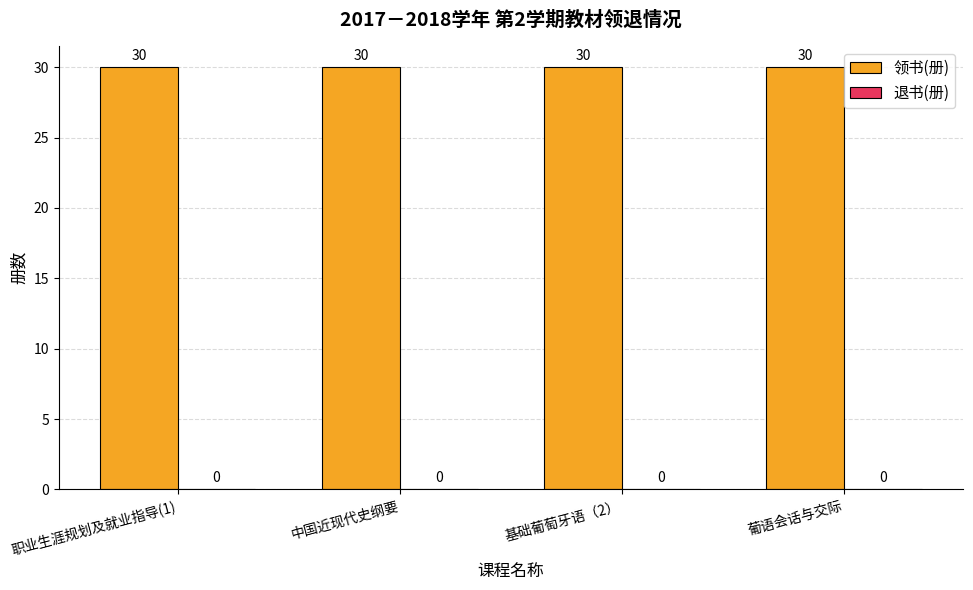

At which label is 退书(册) closest to 0?

职业生涯规划及就业指导(1)